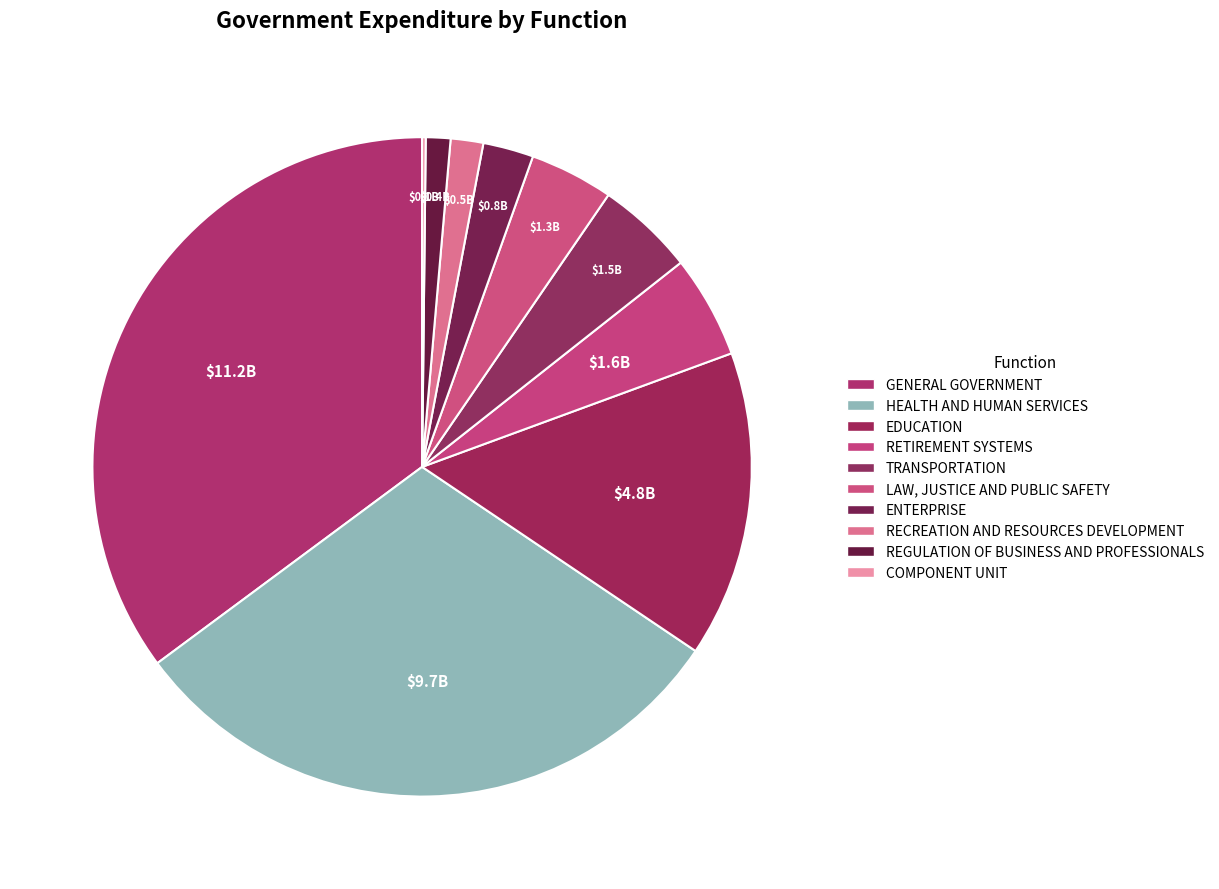

Is RECREATION AND RESOURCES DEVELOPMENT the majority of the pie?

No